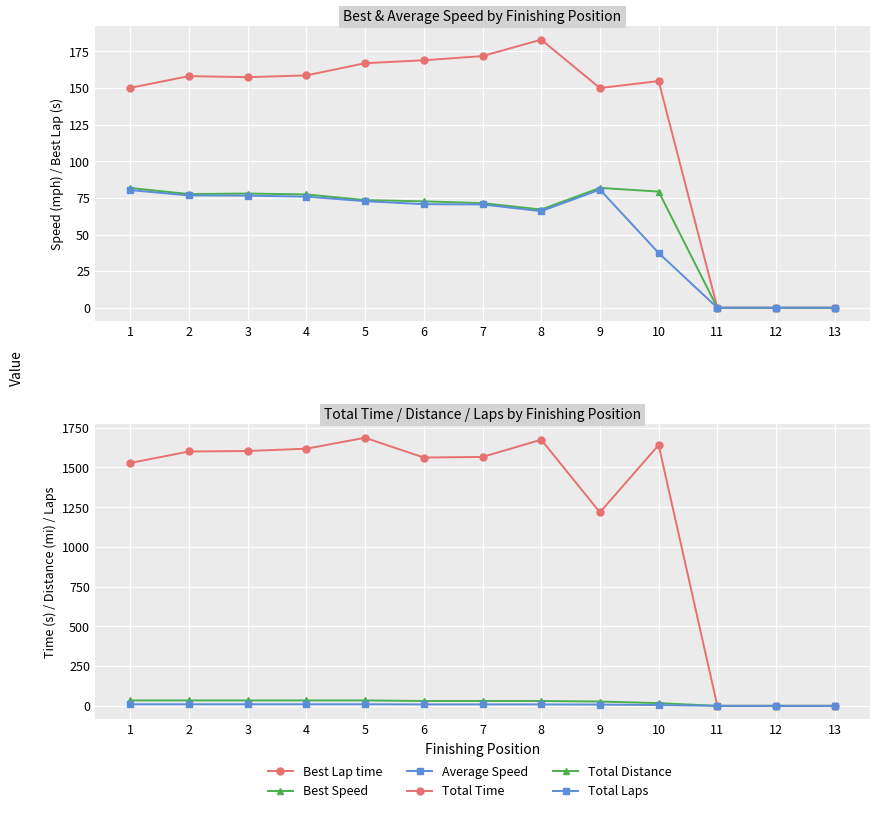

True or false: Total Time and Total Distance intersect in this chart.

False